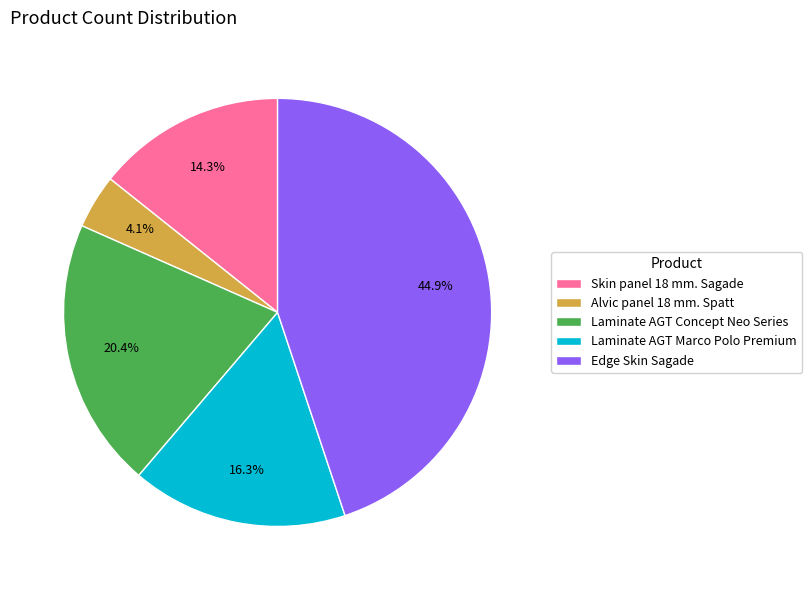

To the nearest percent, what is the combined percentage of Laminate AGT Concept Neo Series and Laminate AGT Marco Polo Premium?

37%